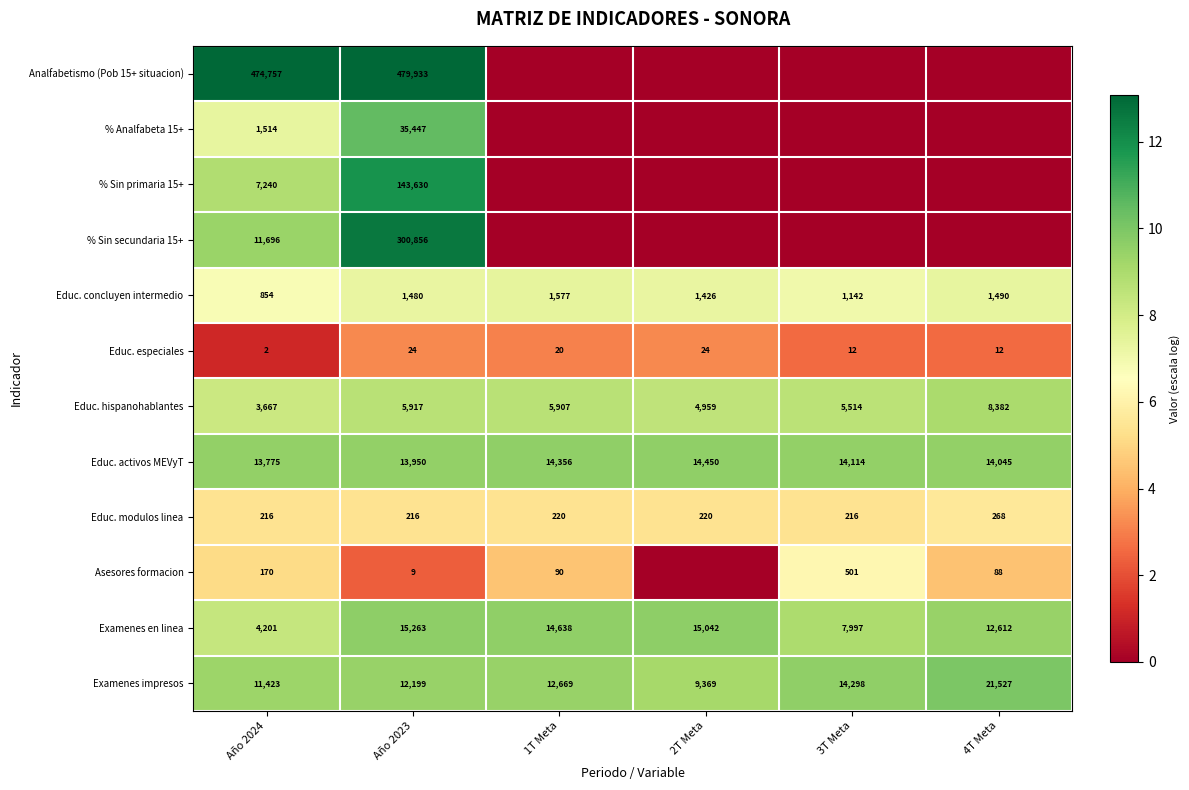

The Asesores formacion series shows 15 at Año 2023. True or false?

False